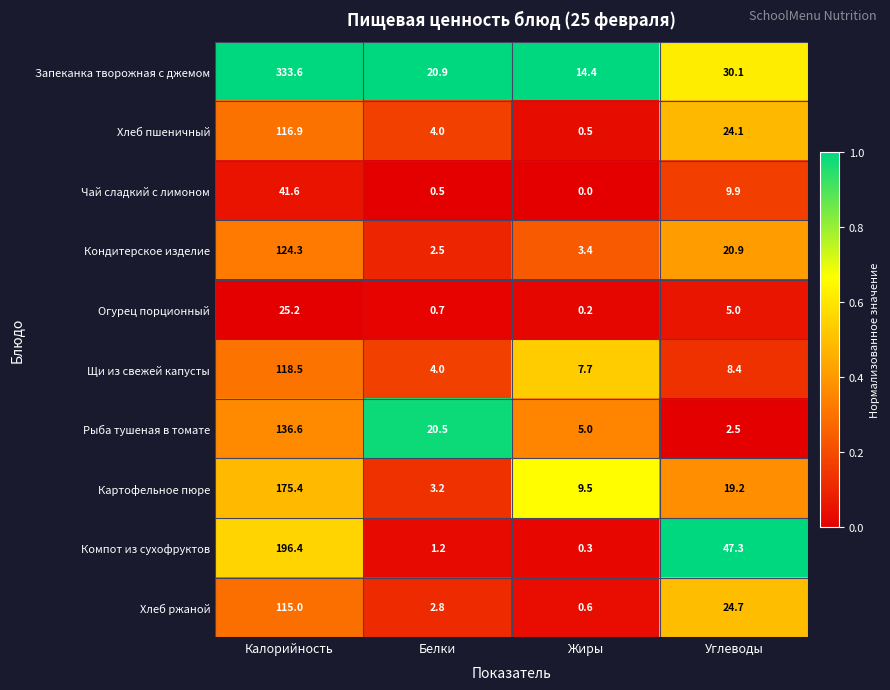

What is the maximum value for Щи из свежей капусты?

118.5